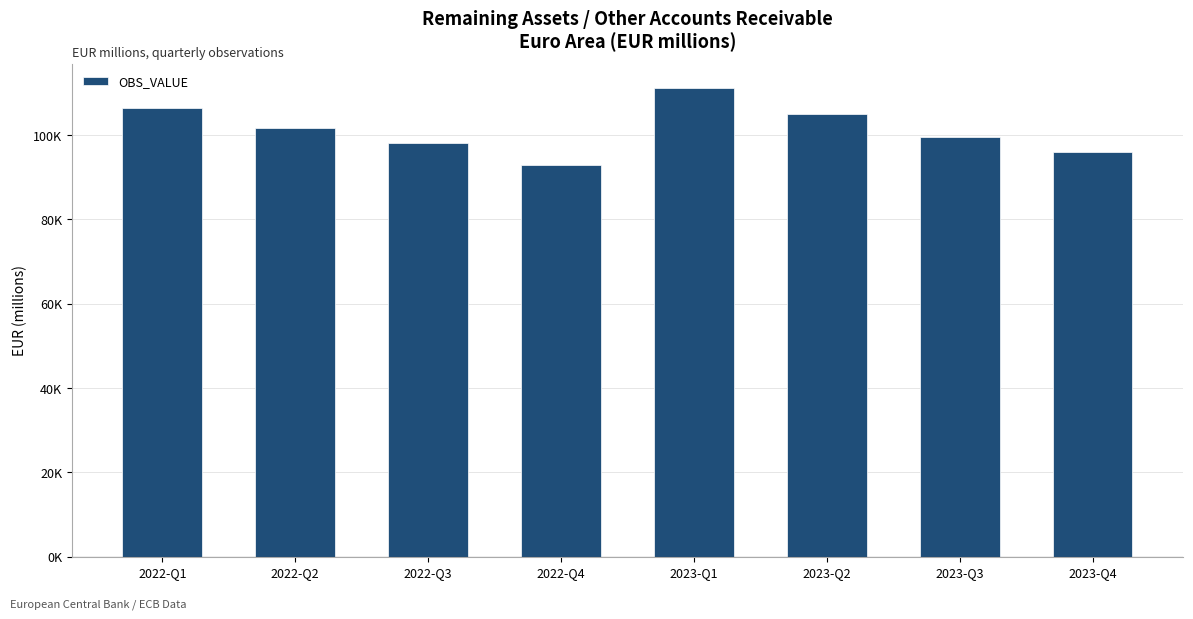

What is the sum of all values?

810855.4